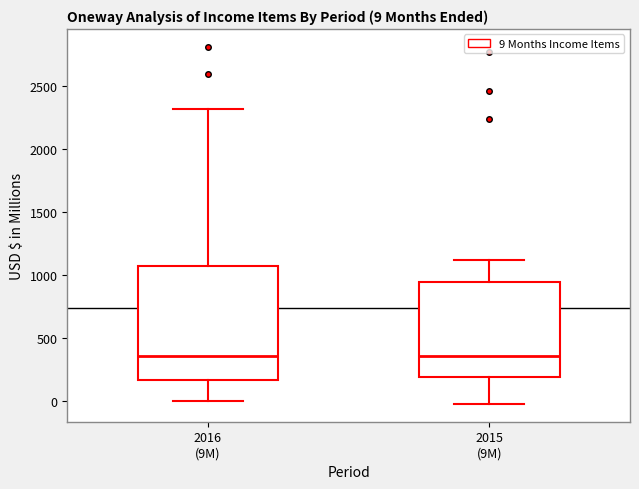

Which box is the tallest, from its lower edge to its upper edge?

2016 (9M)